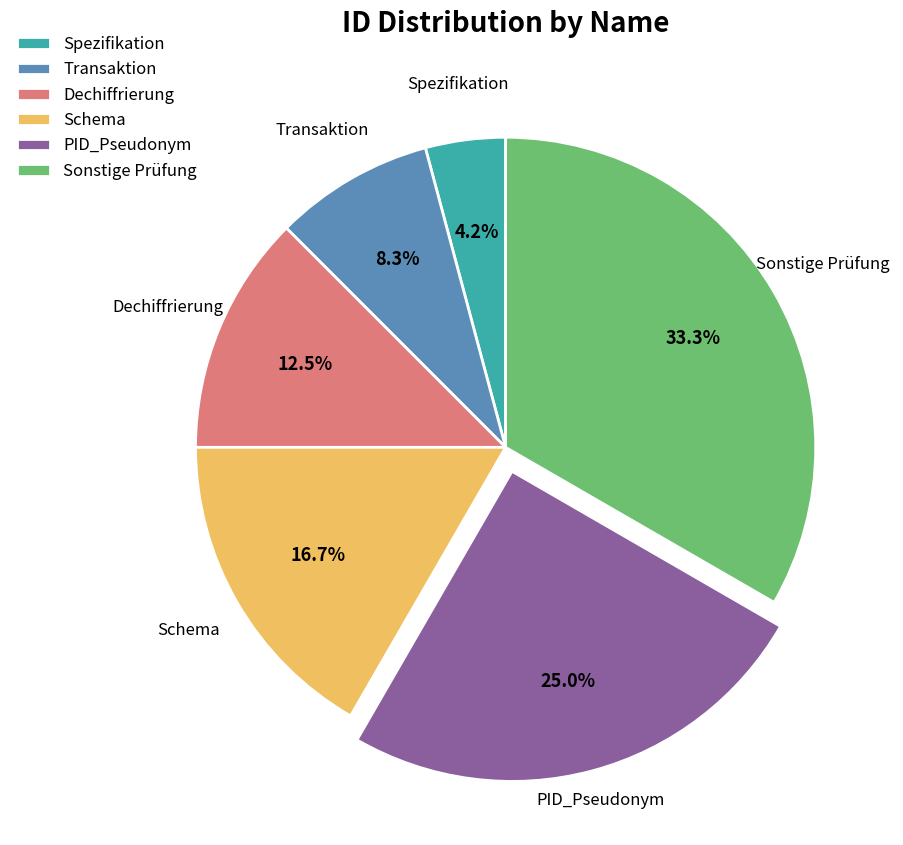

Which category has the biggest portion of the pie?

Sonstige Prüfung